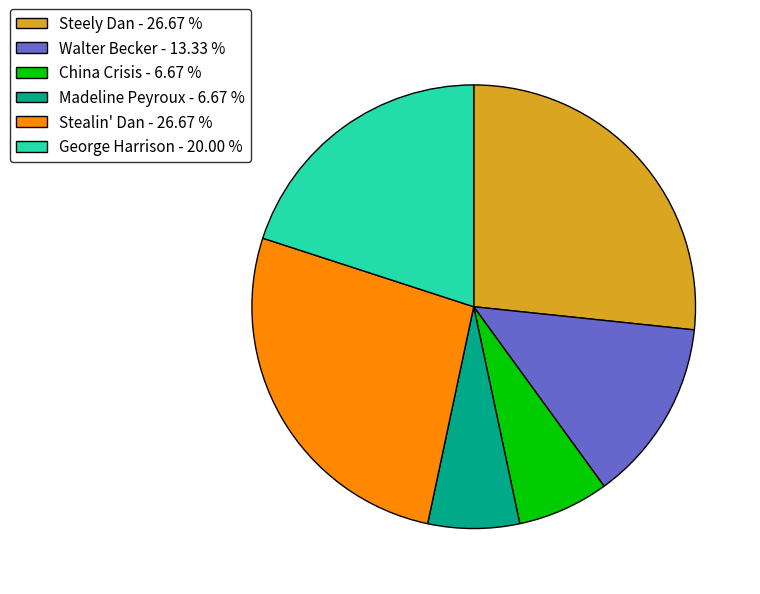

Is there any slice that represents more than half of the pie?

No